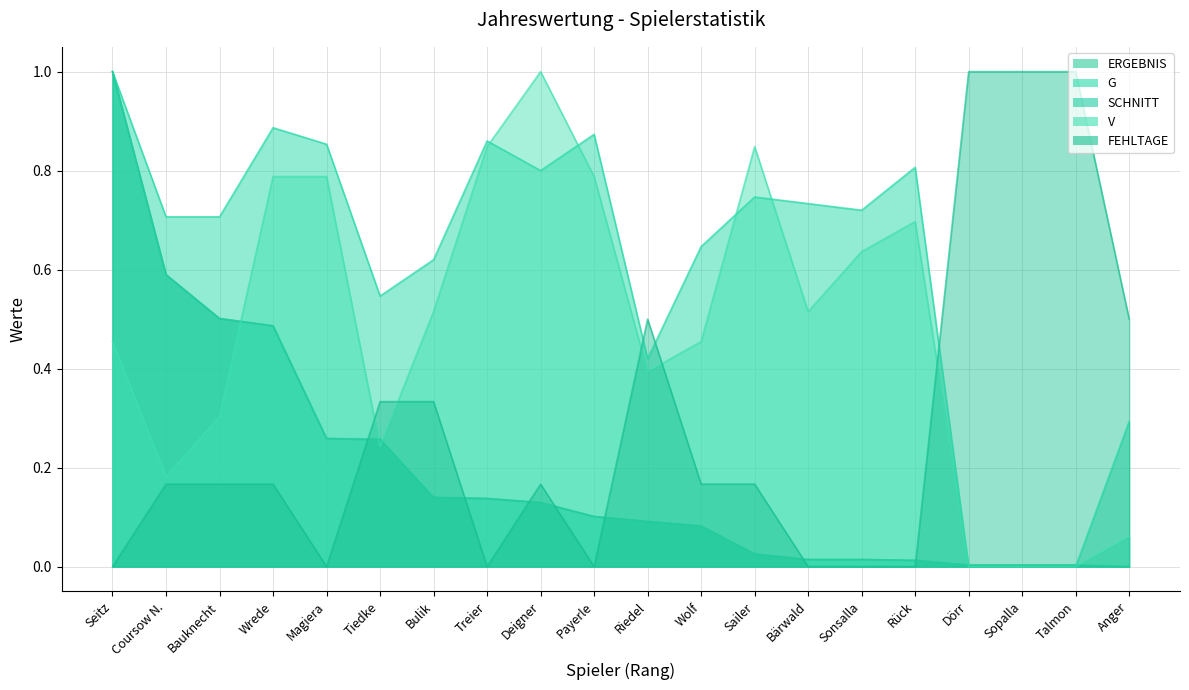

At which category is the sum across all series the highest?

Seitz